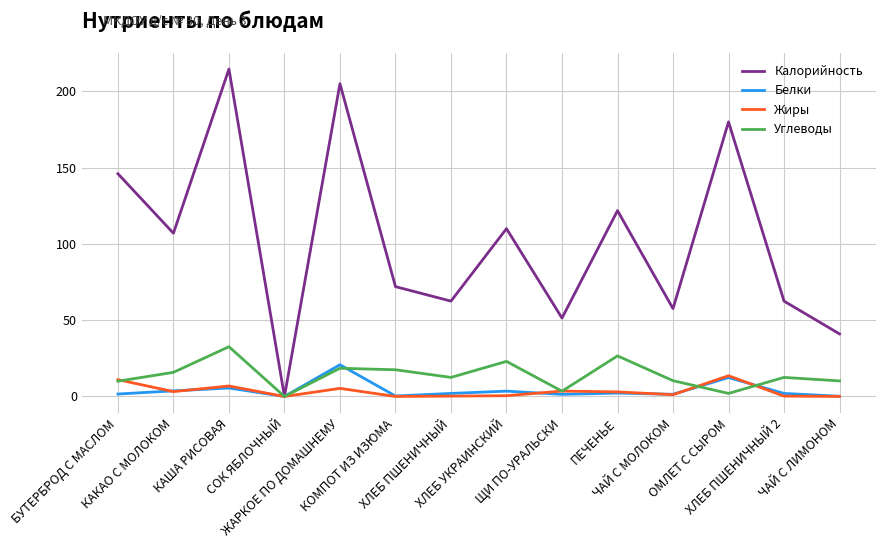

Which series has the largest total across all categories?

Калорийность